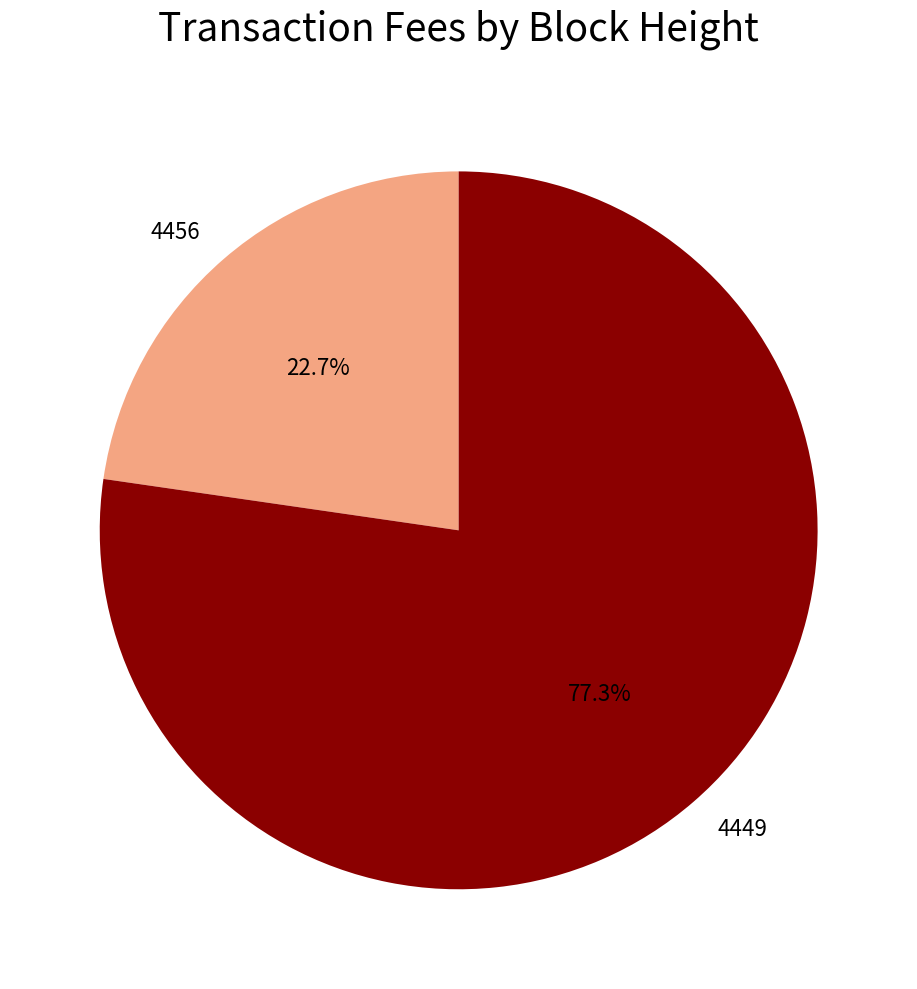

Rank the categories by value from lowest to highest.

4456, 4449